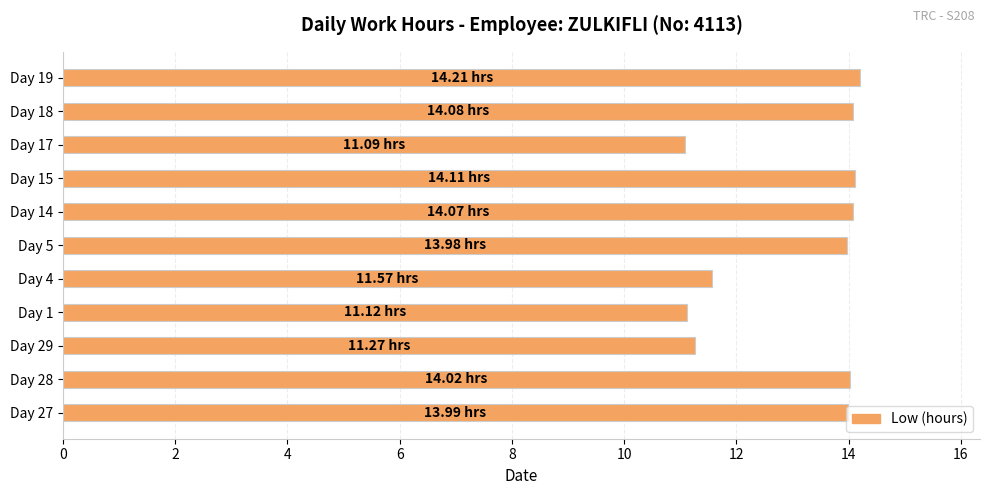

What is the average value?

13.0